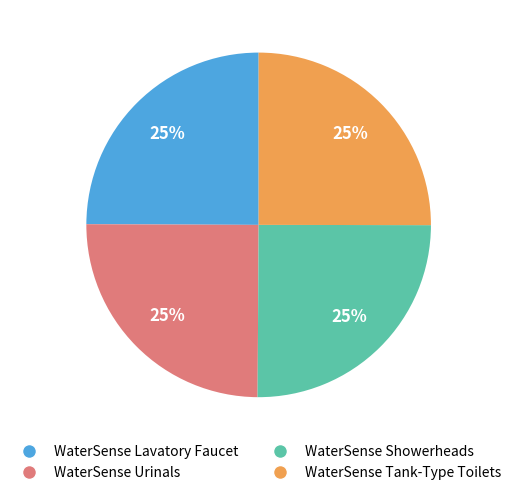

Does WaterSense Showerheads account for over 50% of the chart?

No